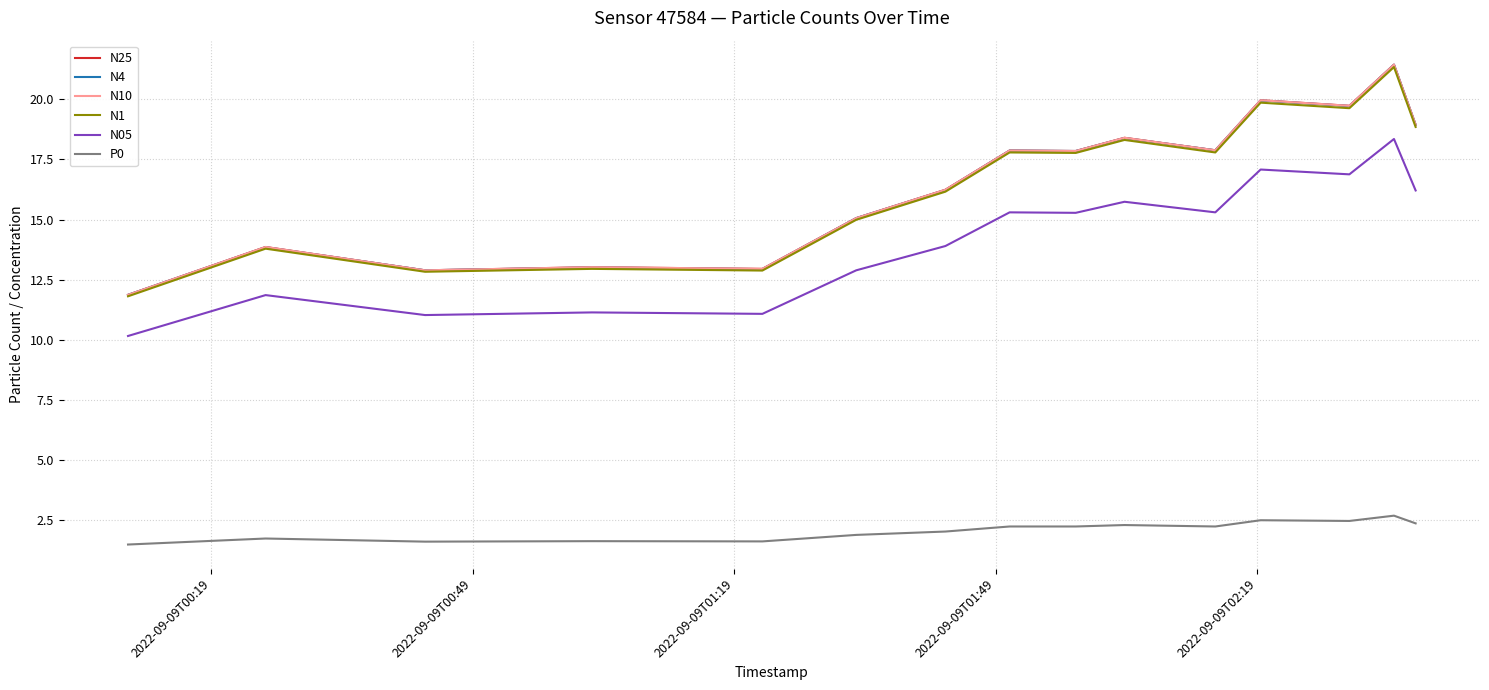

Is this an area chart (filled region under the line)?

No